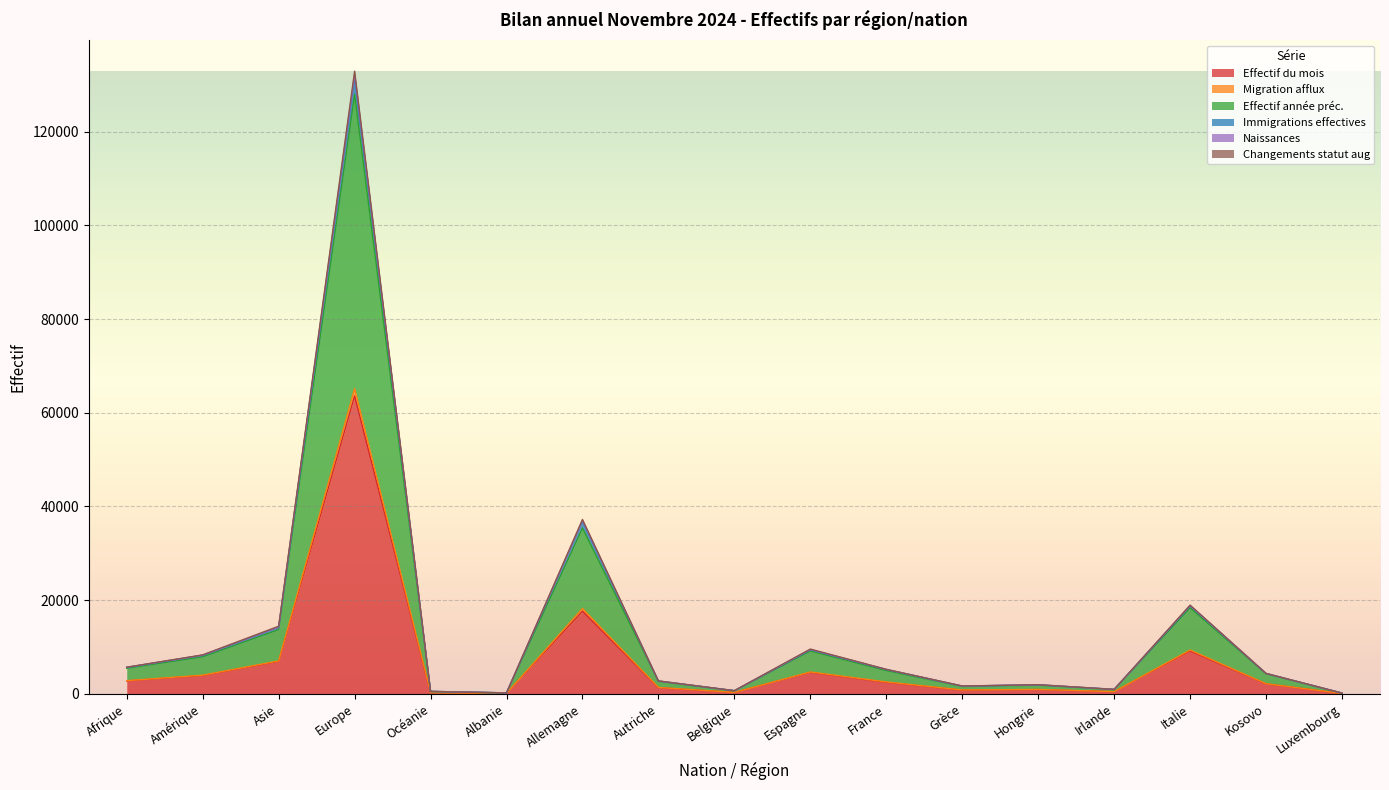

What is the difference between the maximum and minimum values in the Changements statut aug series?

65072